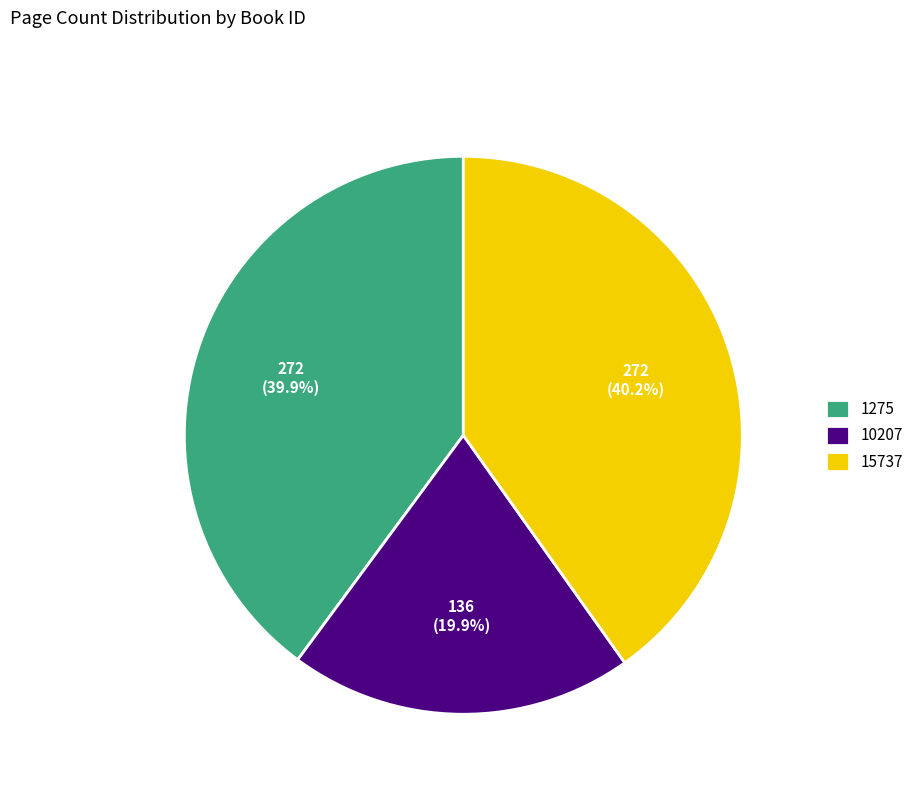

What percentage is the 15737 slice, to the nearest percent?

40%